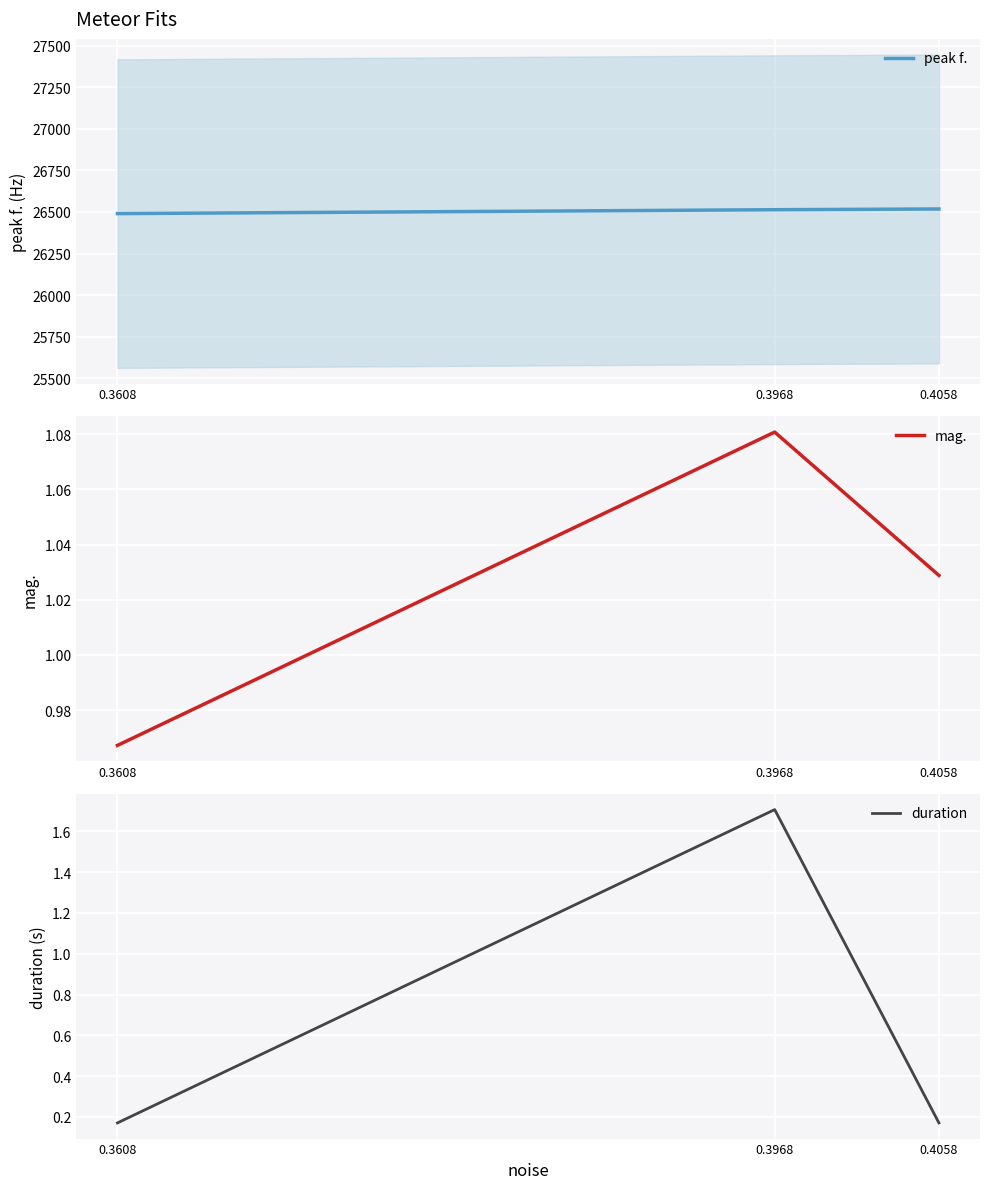

Is the value of duration at 0.3968 greater than the value of mag. at 0.3608?

Yes